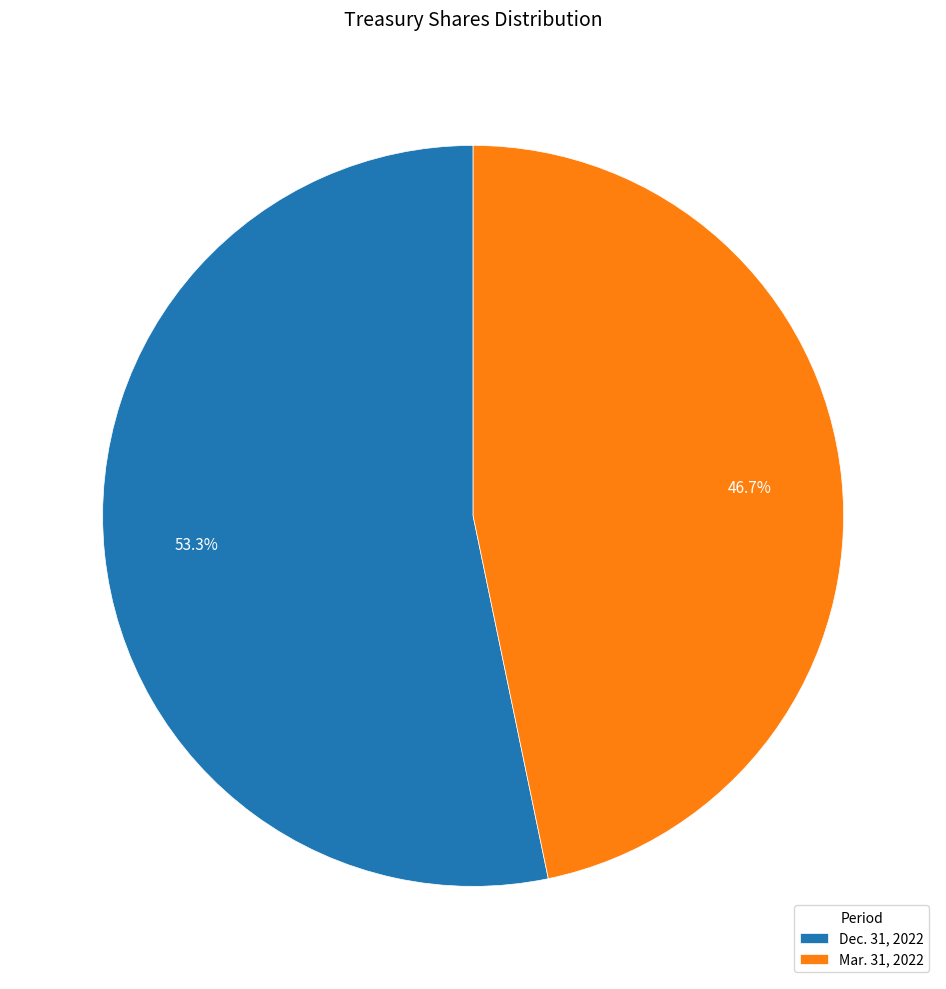

What is the ratio of the value at Dec. 31, 2022 to the value at Mar. 31, 2022?

1.1